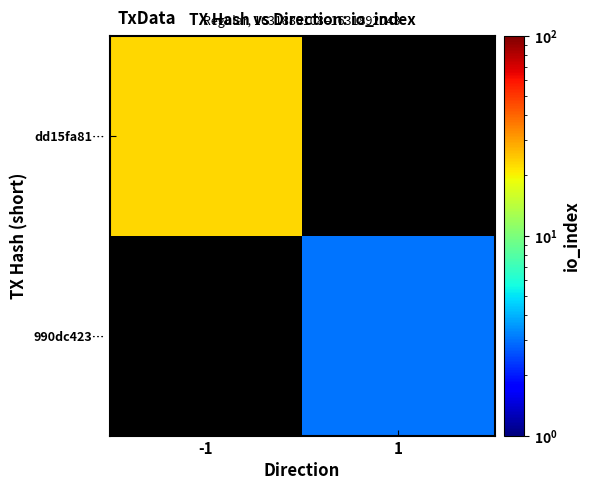

How many positive values does the dd15fa81… series have?

1